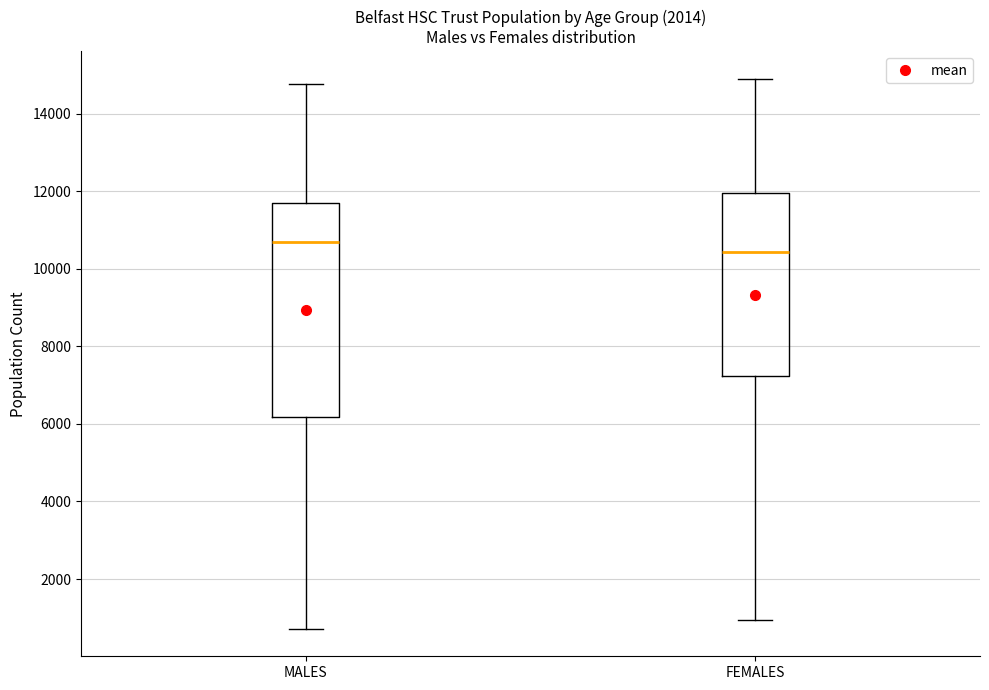

Reading left to right, read every box against the y-axis: the position of its median line, the range the box covers, and the ends of its whiskers. The values are not printed on the chart, so give them approximately, as read against the axis.

MALES: median 10600, box 6200 to 11600, whiskers 800 to 14800
FEMALES: median 10400, box 7200 to 12000, whiskers 1000 to 15000